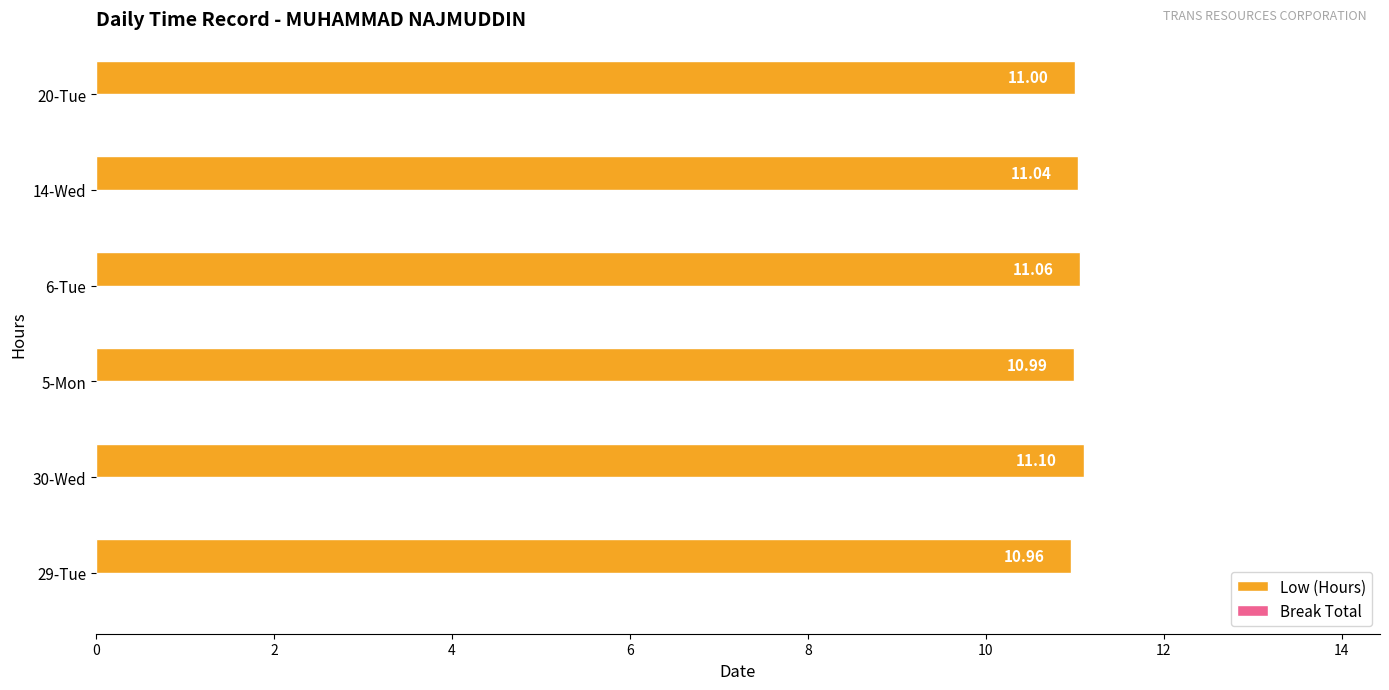

Count the number of data series in this chart.

1